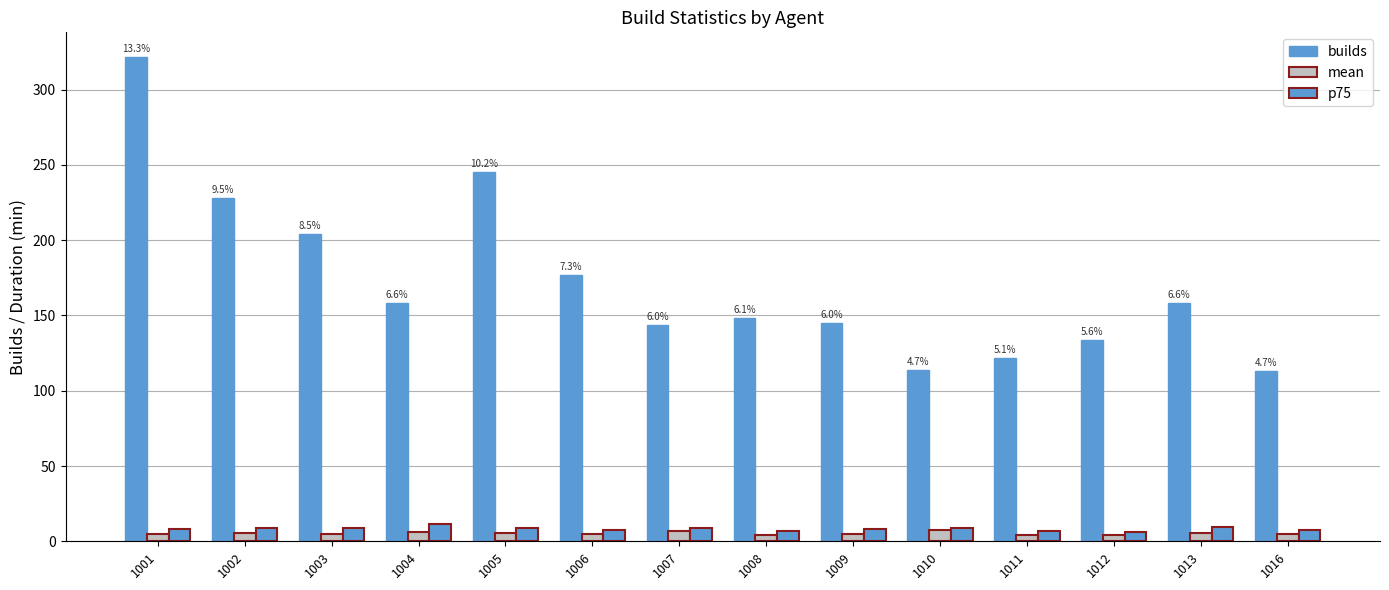

What is the minimum value for builds?

113.0